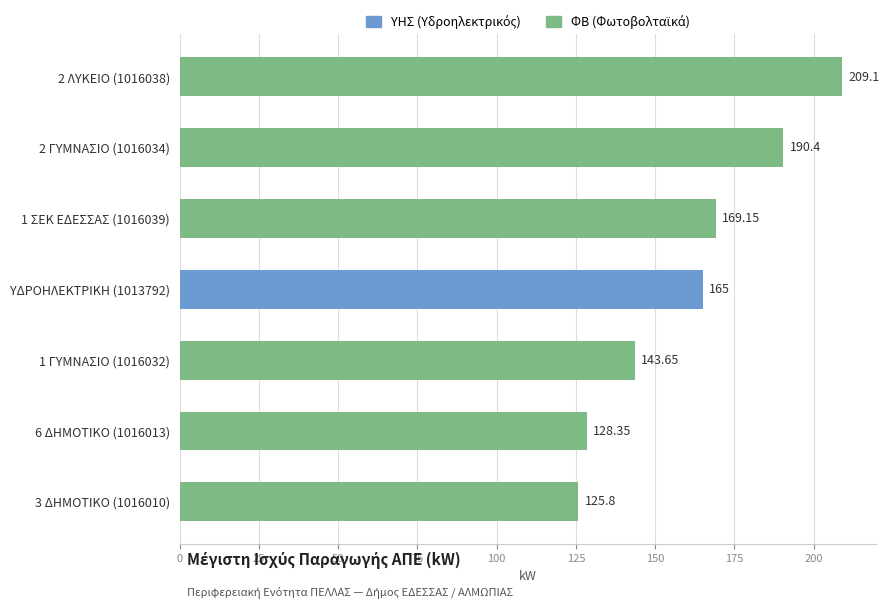

Are the bars horizontal?

Yes